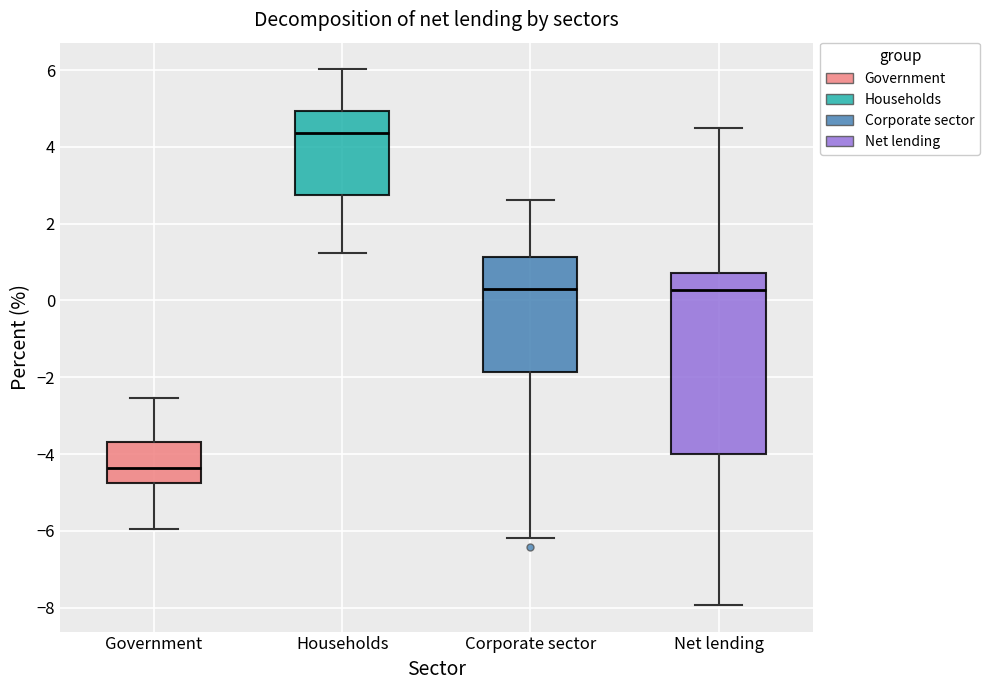

Where is the upper edge of the box for Government on the y-axis? The values are not printed on the chart, so give them approximately, as read against the axis.

-3.6